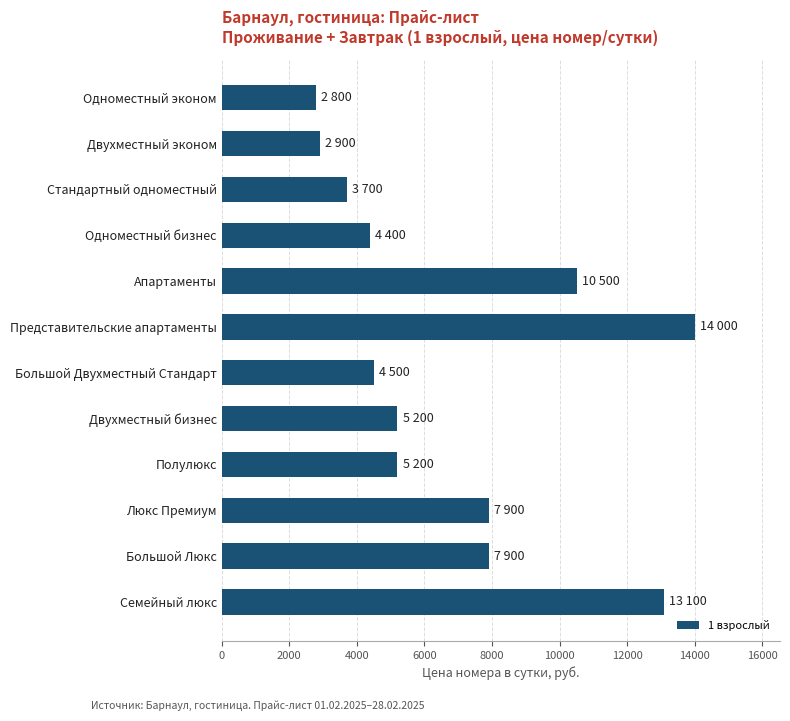

What is the greatest value displayed?

14000